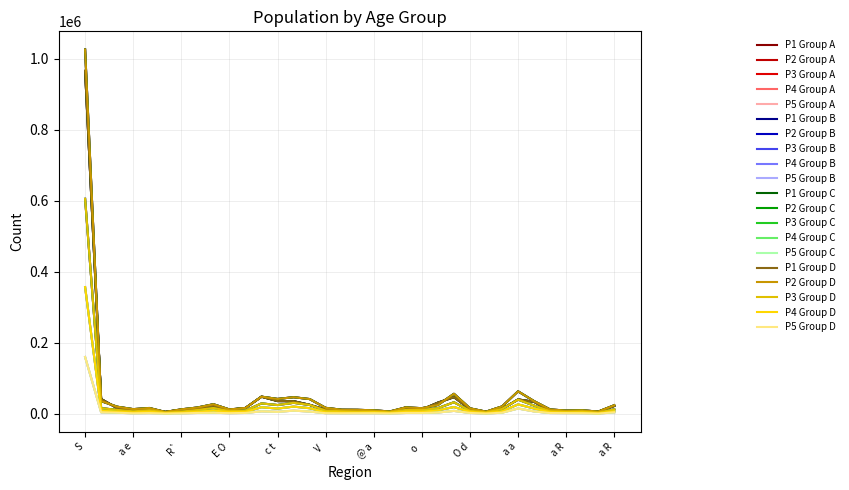

Which label corresponds to the smallest value in the chart?

K R